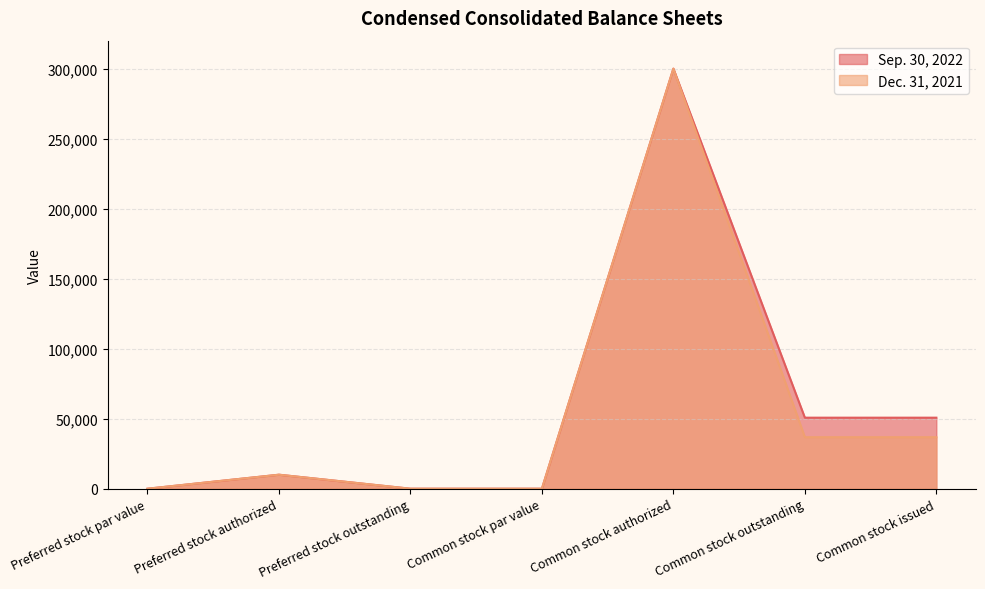

What is the sum of the Dec. 31, 2021 values at Common stock authorized and Preferred stock par value?

300000